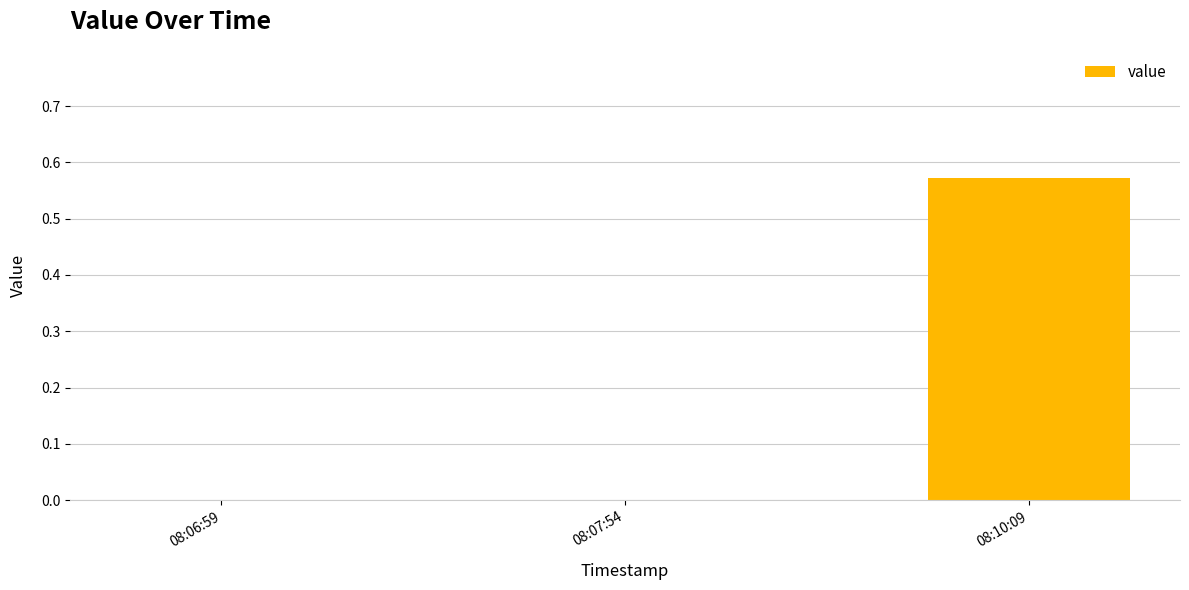

At which category does the chart reach its peak across all series?

08:10:09